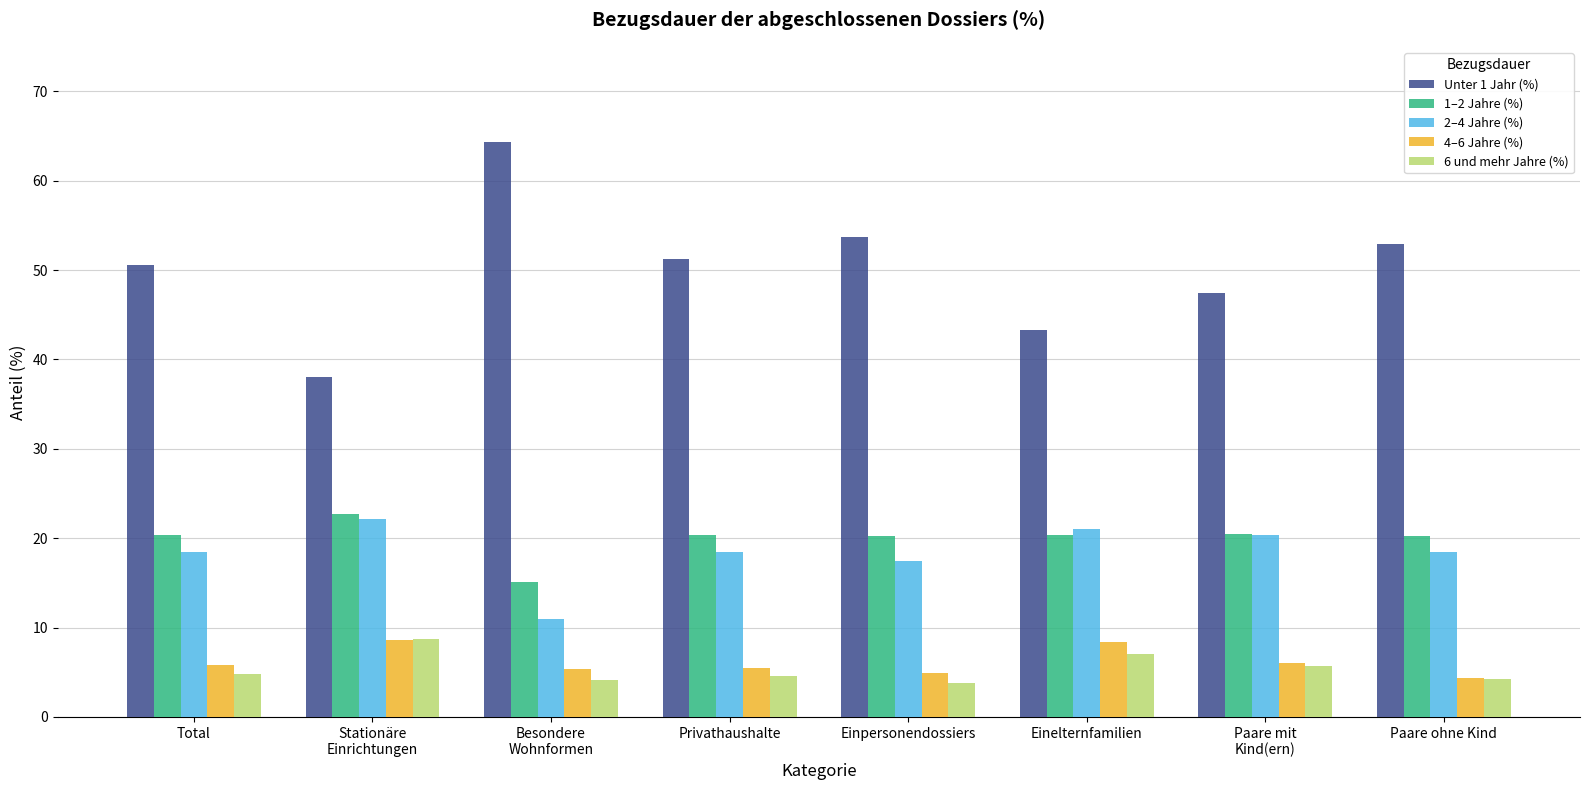

The value of 1–2 Jahre (%) at Total is 20.3. True or false?

True